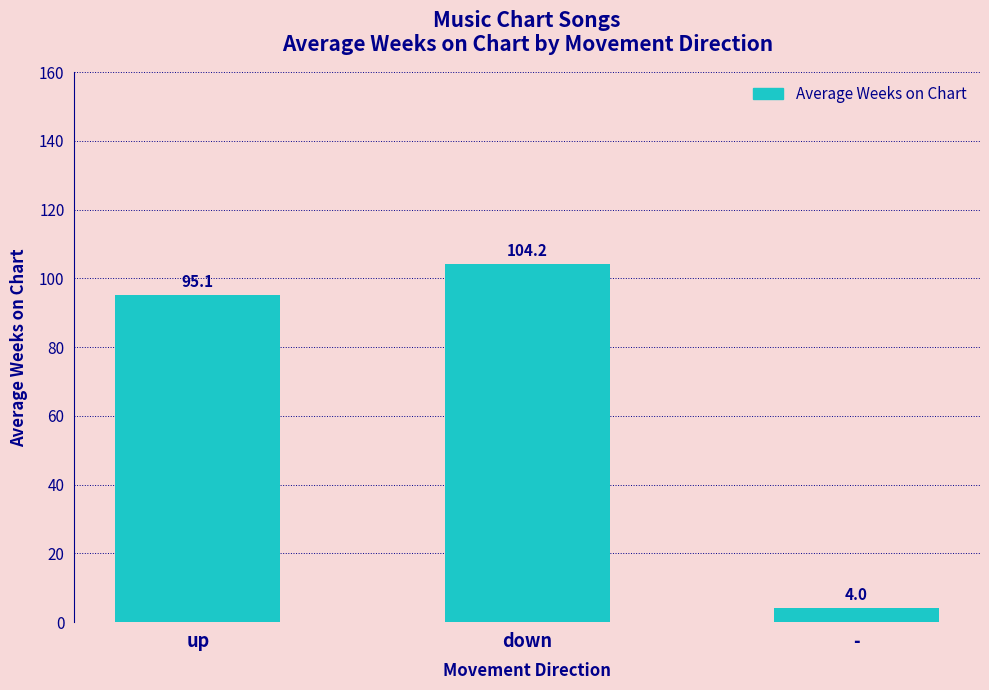

The chart shows a value of 4.0 at -. True or false?

True